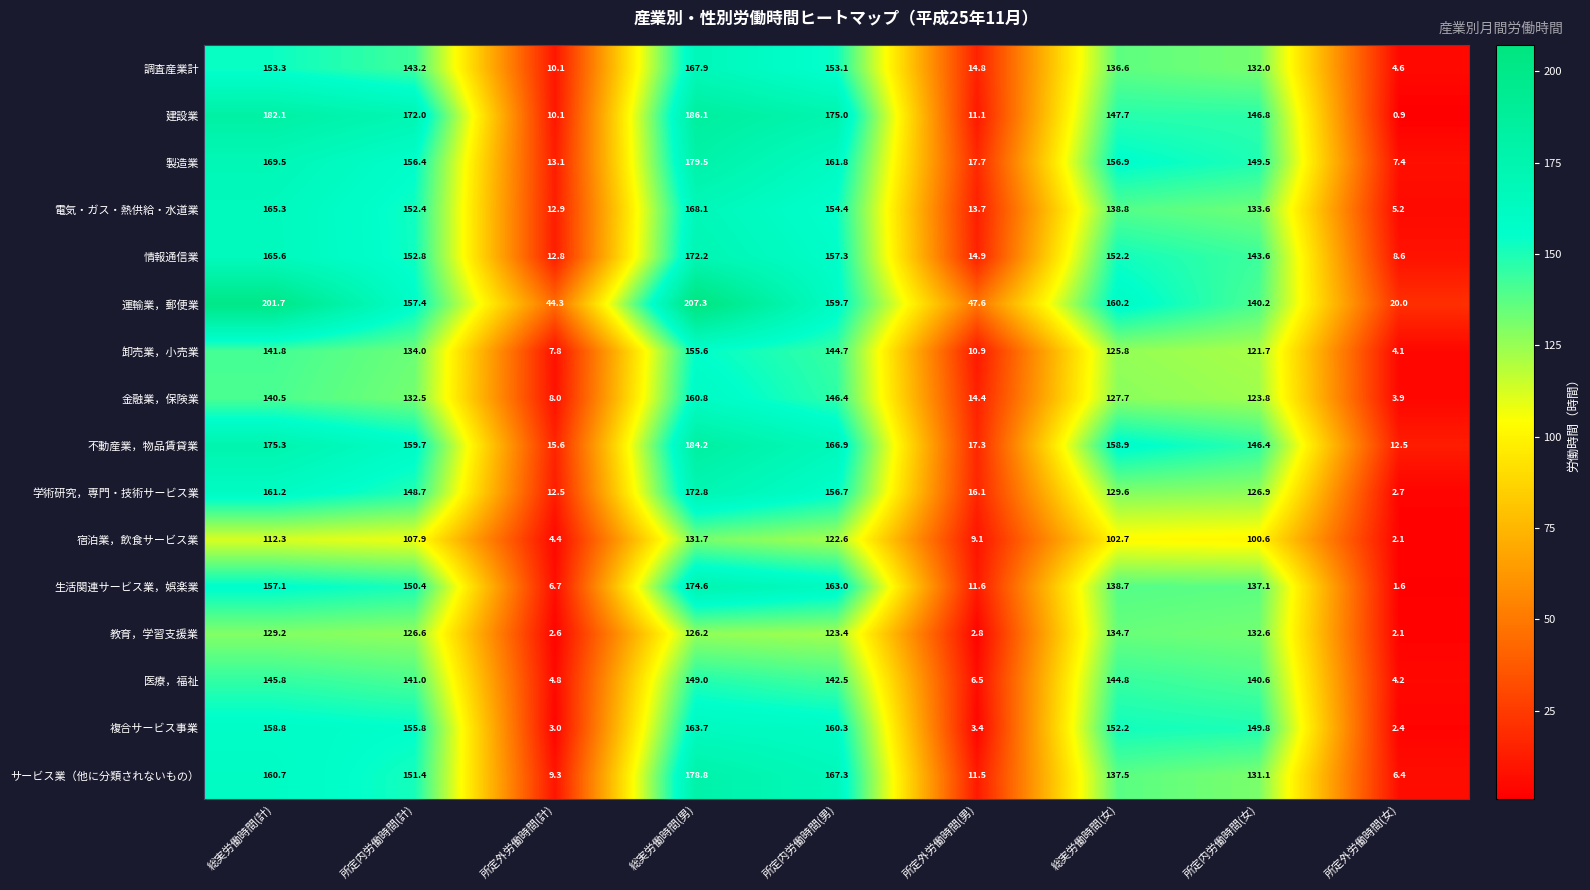

What is the total value across all series at 所定外労働時間(計)?

178.0